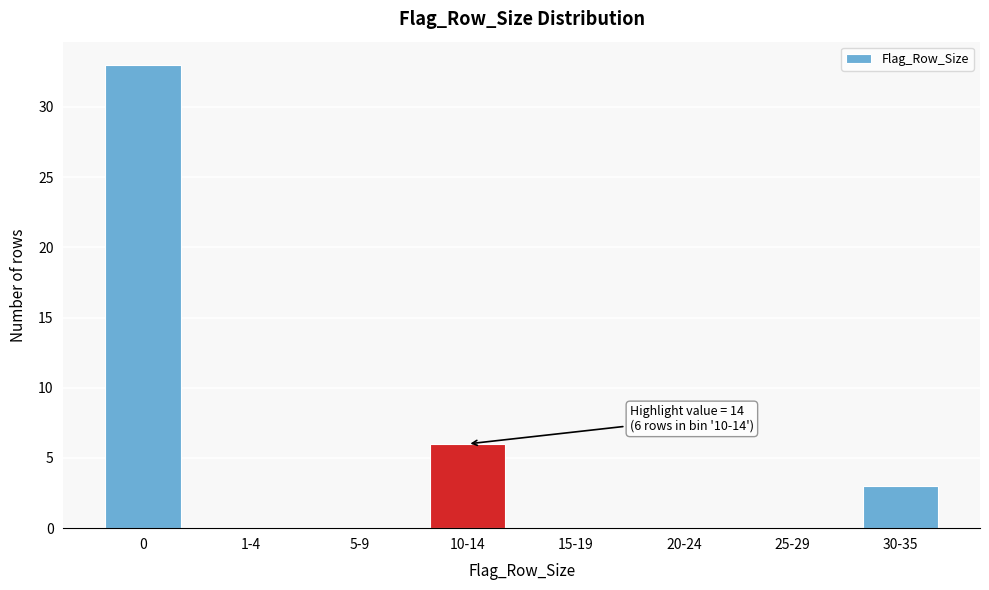

Reading left to right, extract all data points from this chart.

0=33	1-4=0	5-9=0	10-14=6	15-19=0	20-24=0	25-29=0	30-35=3